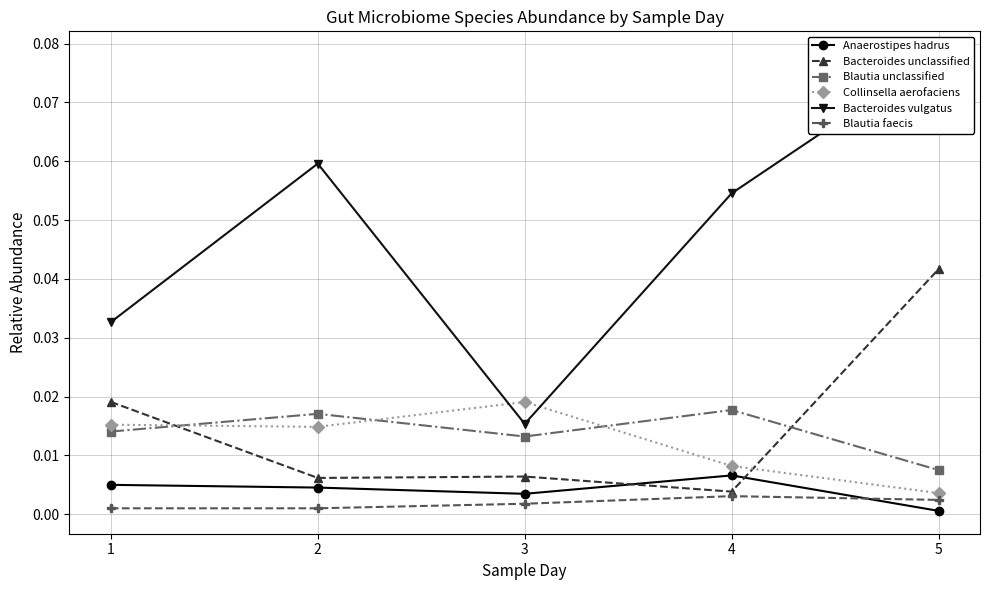

What is the difference between the maximum and minimum values in the Bacteroides vulgatus series?

0.1